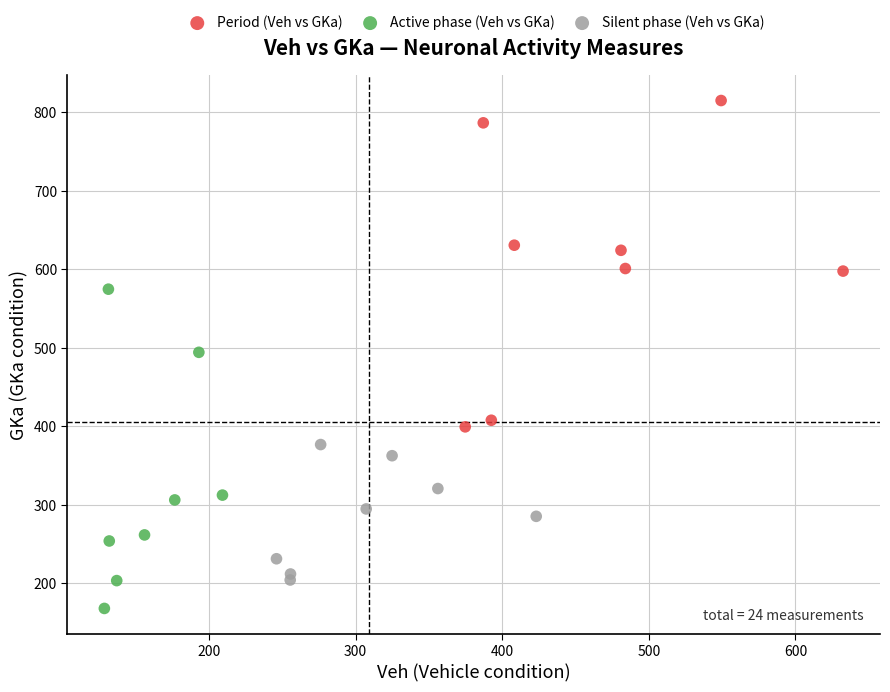

Which series contains the lowest Y value?

Active phase (Veh vs GKa)